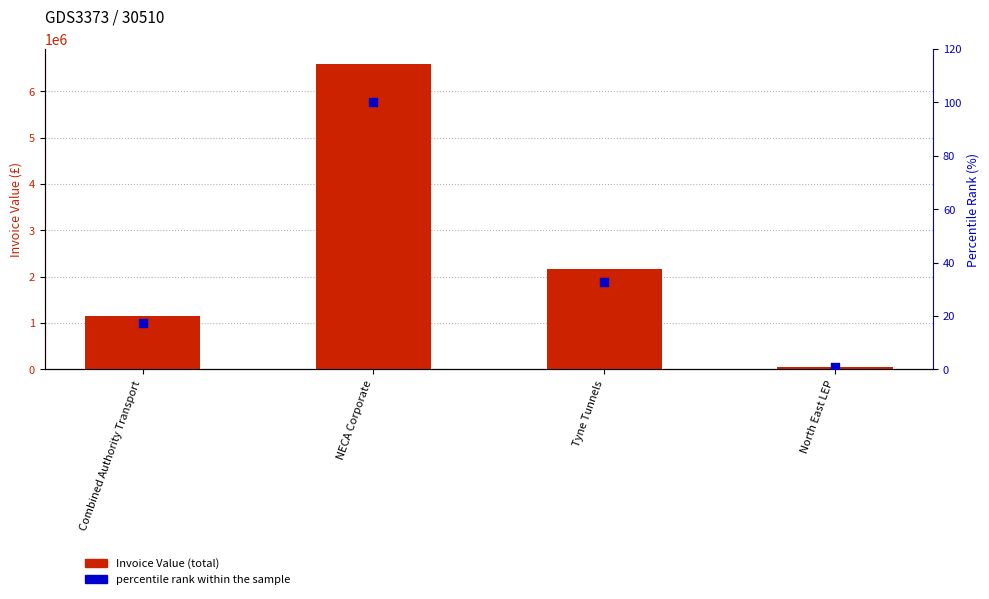

What are all the series names shown in the legend?

Invoice Value (total), percentile rank within the sample